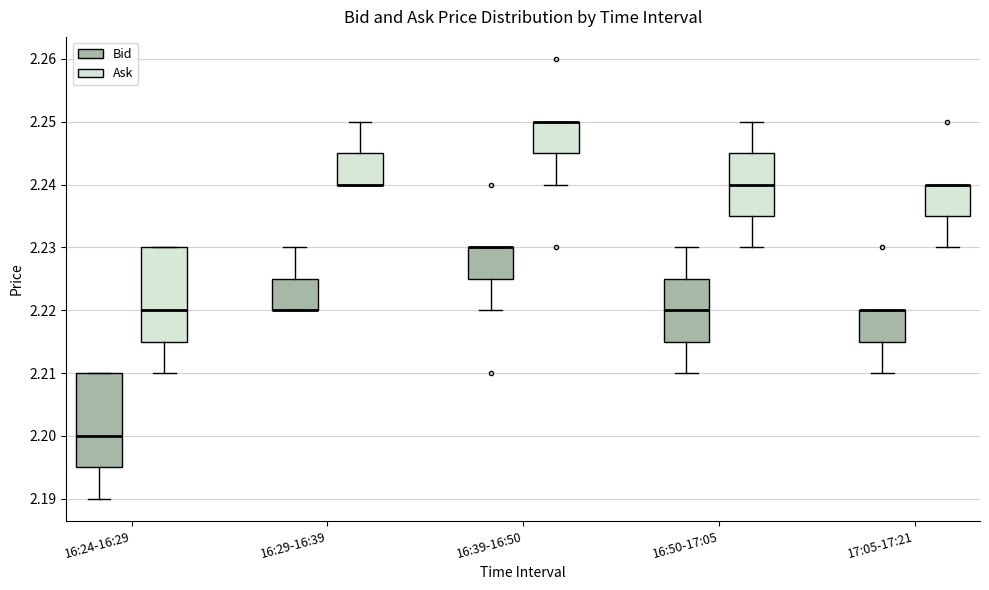

Reading left to right, read every box against the y-axis: the position of its median line, the range the box covers, and the ends of its whiskers. The values are not printed on the chart, so give them approximately, as read against the axis.

16:24-16:29 (Bid): median 2.200, box 2.195 to 2.210, whiskers 2.190 to 2.210
16:24-16:29 (Ask): median 2.220, box 2.215 to 2.230, whiskers 2.210 to 2.230
16:29-16:39 (Bid): median 2.220 (drawn on the box's lower edge), box 2.220 to 2.225, whiskers 2.220 to 2.230
16:29-16:39 (Ask): median 2.240 (drawn on the box's lower edge), box 2.240 to 2.245, whiskers 2.240 to 2.250
16:39-16:50 (Bid): median 2.230 (drawn on the box's upper edge), box 2.225 to 2.230, whiskers 2.220 to 2.230
16:39-16:50 (Ask): median 2.250 (drawn on the box's upper edge), box 2.245 to 2.250, whiskers 2.240 to 2.250
16:50-17:05 (Bid): median 2.220, box 2.215 to 2.225, whiskers 2.210 to 2.230
16:50-17:05 (Ask): median 2.240, box 2.235 to 2.245, whiskers 2.230 to 2.250
17:05-17:21 (Bid): median 2.220 (drawn on the box's upper edge), box 2.215 to 2.220, whiskers 2.210 to 2.220
17:05-17:21 (Ask): median 2.240 (drawn on the box's upper edge), box 2.235 to 2.240, whiskers 2.230 to 2.240